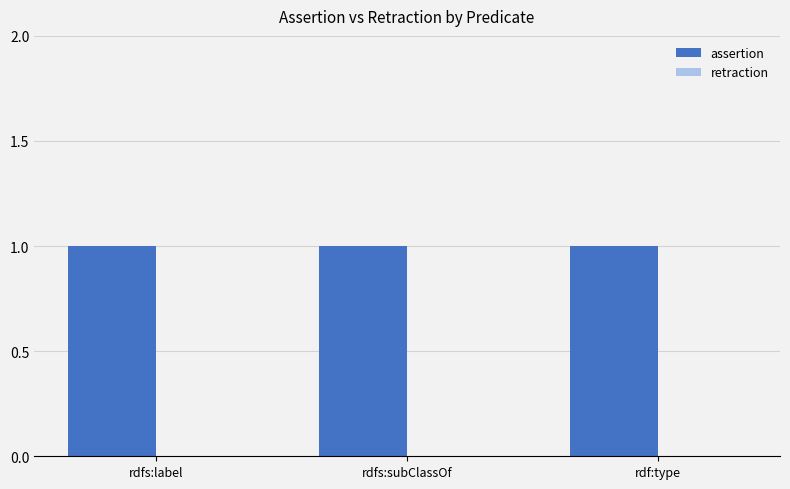

What is the label of the 3rd bar from the left?

rdf:type